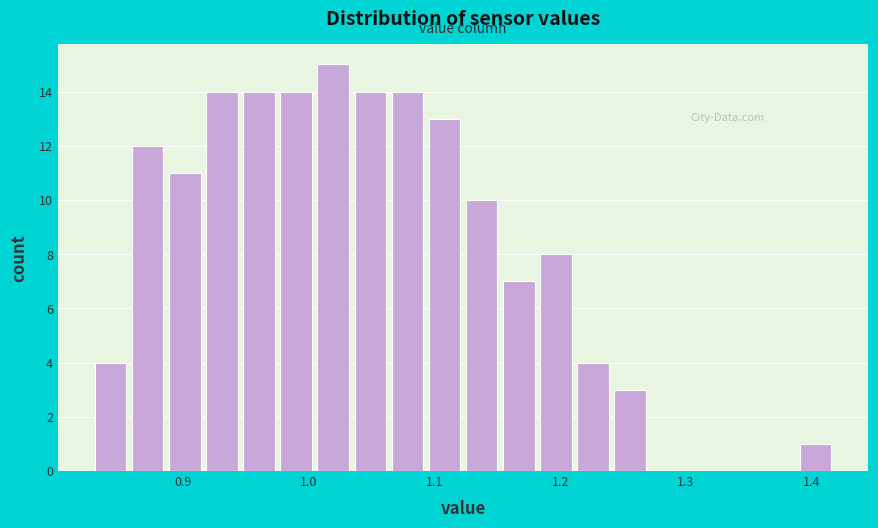

Read against the x-axis, roughly where is the centre of the tallest bar?

1.02